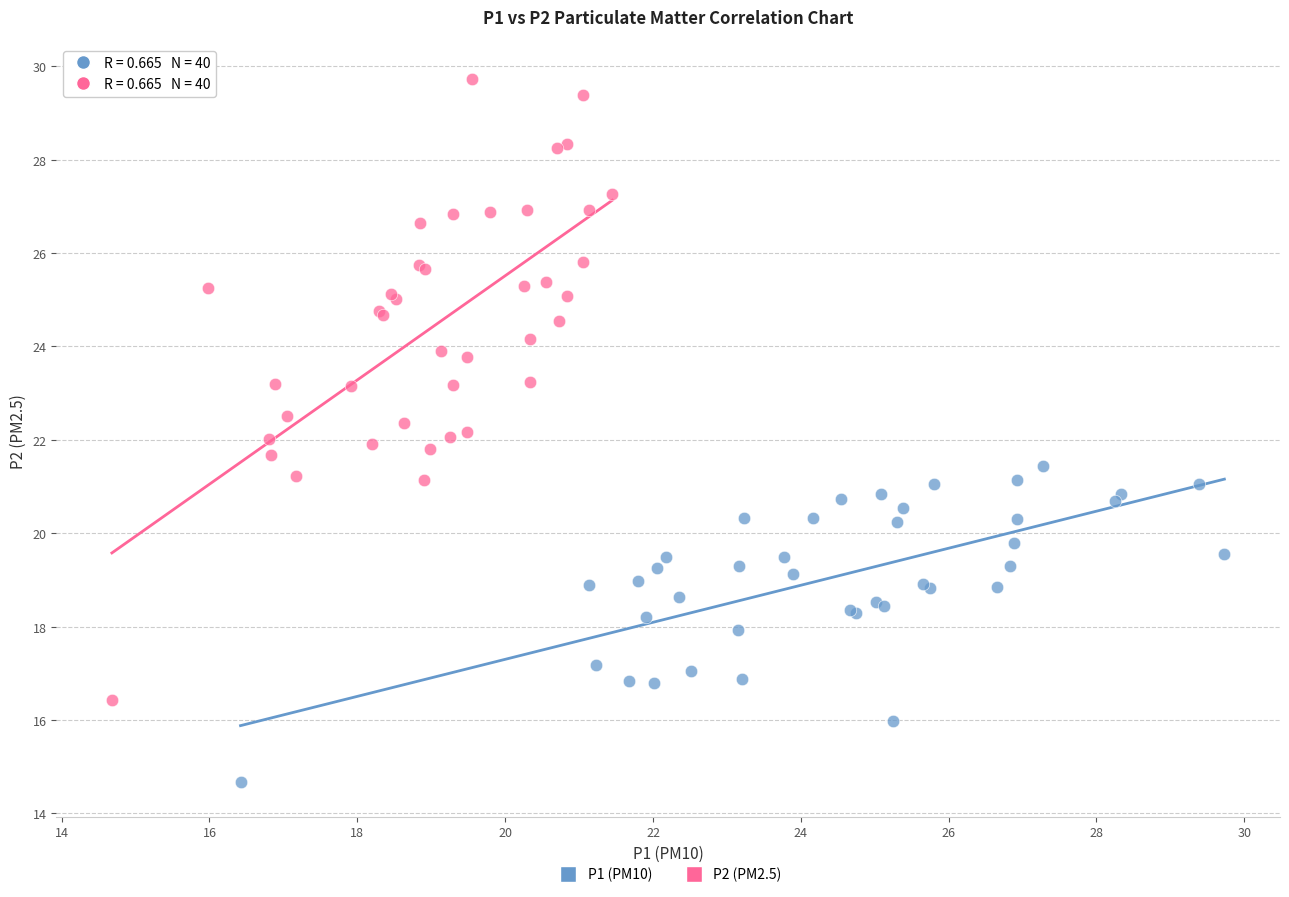

Which series has the widest spread of Y values?

P2 (PM2.5)